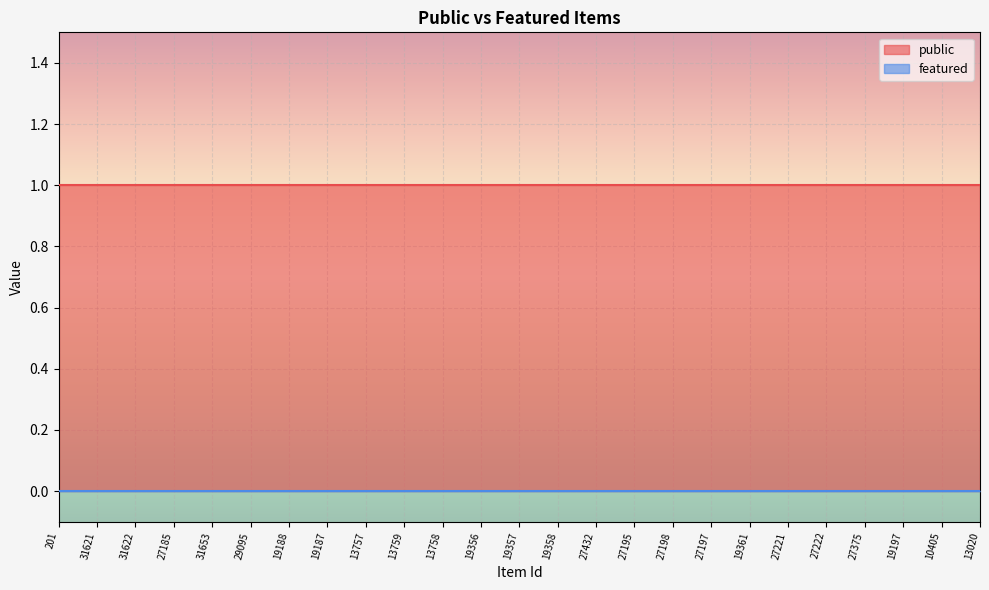

What position from the left is 13758?

11